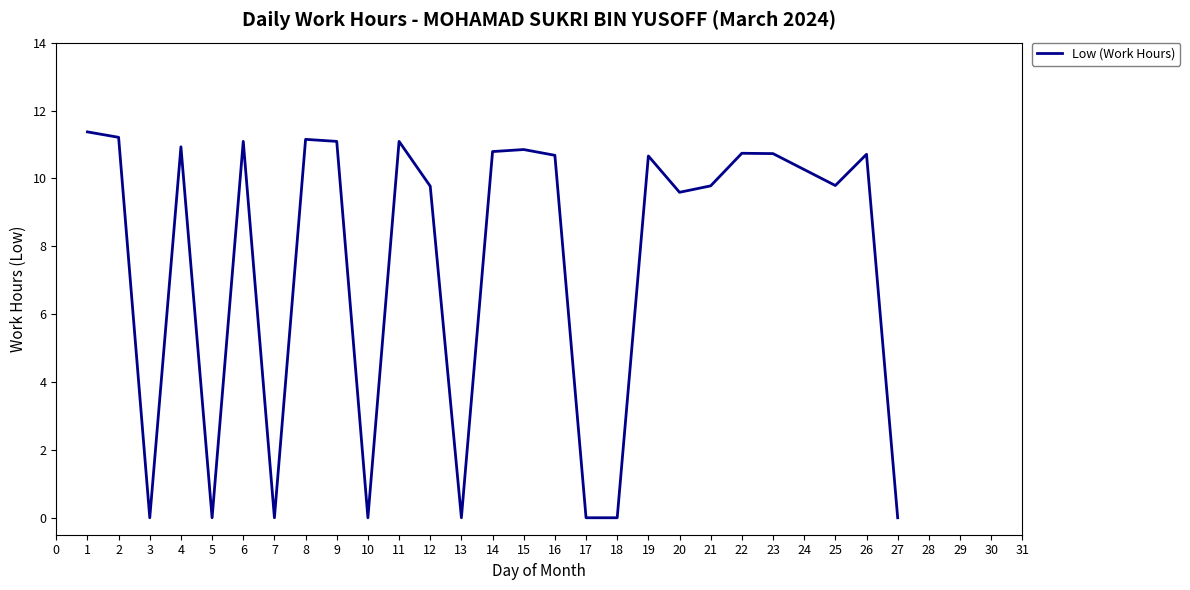

What is the difference between the maximum and minimum values?

11.4